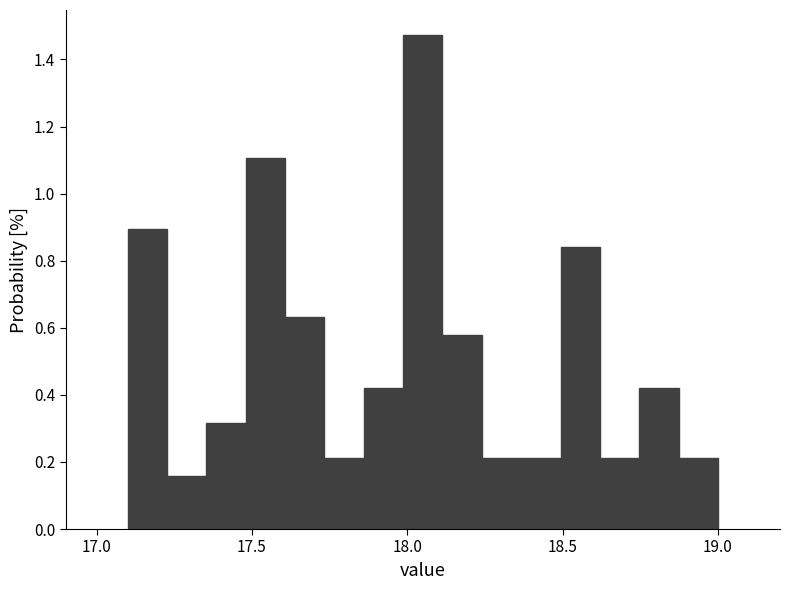

Read against the x-axis, roughly where is the centre of the tallest bar?

18.05